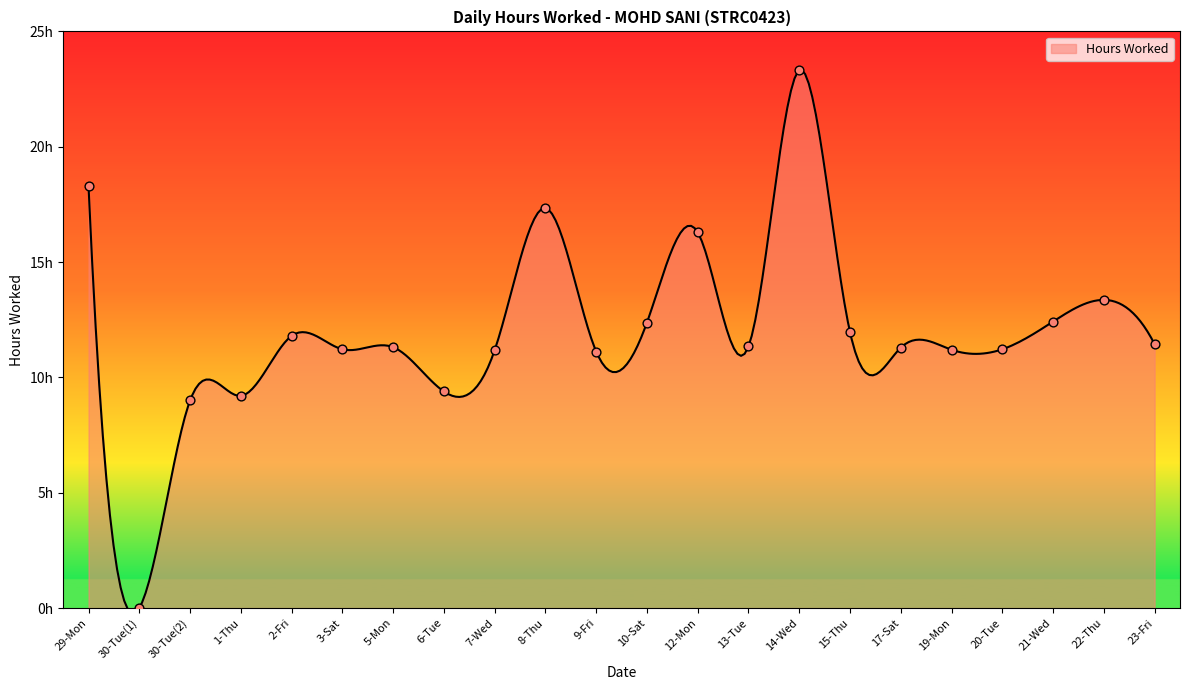

What is the ratio of the value at 9-Fri to the value at 14-Wed?

0.5